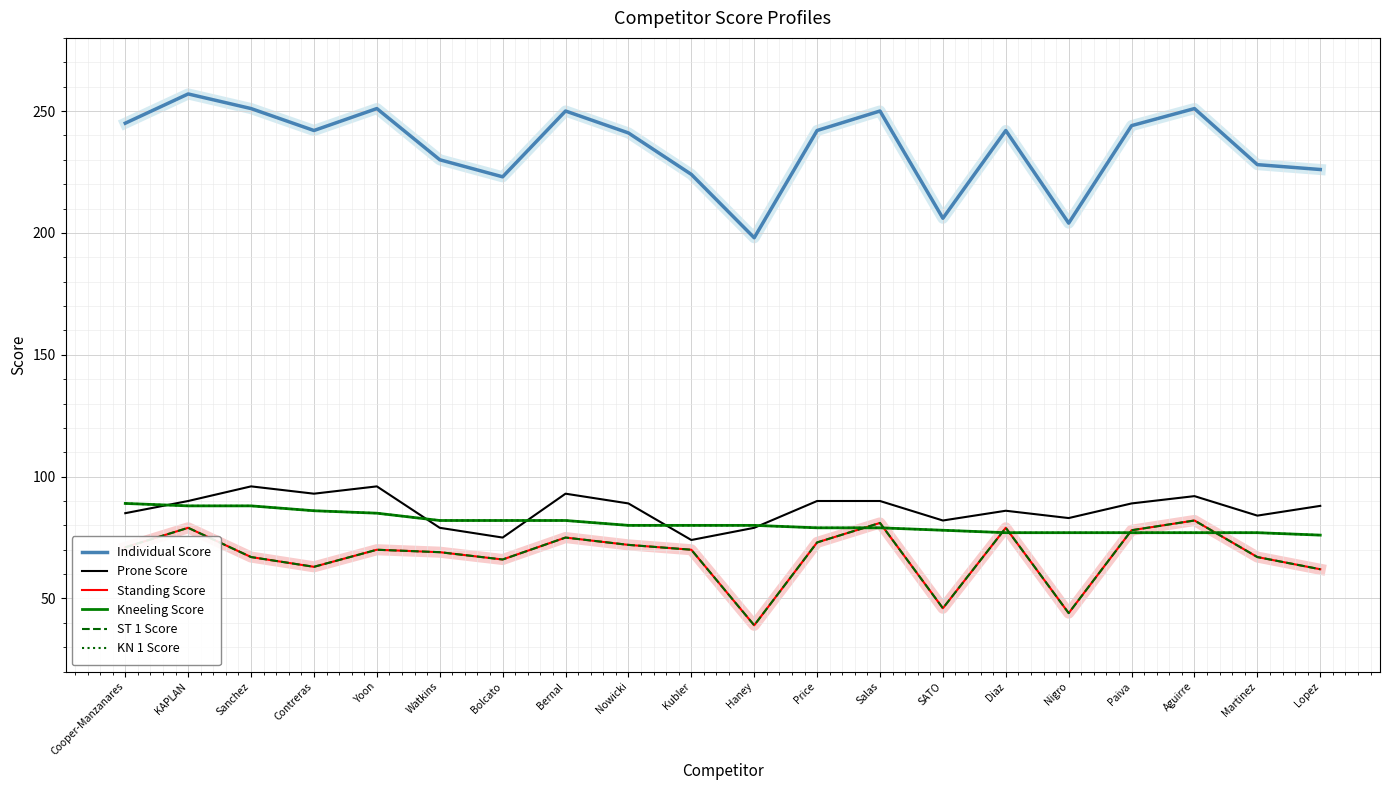

Is this an area chart (filled region under the line)?

No